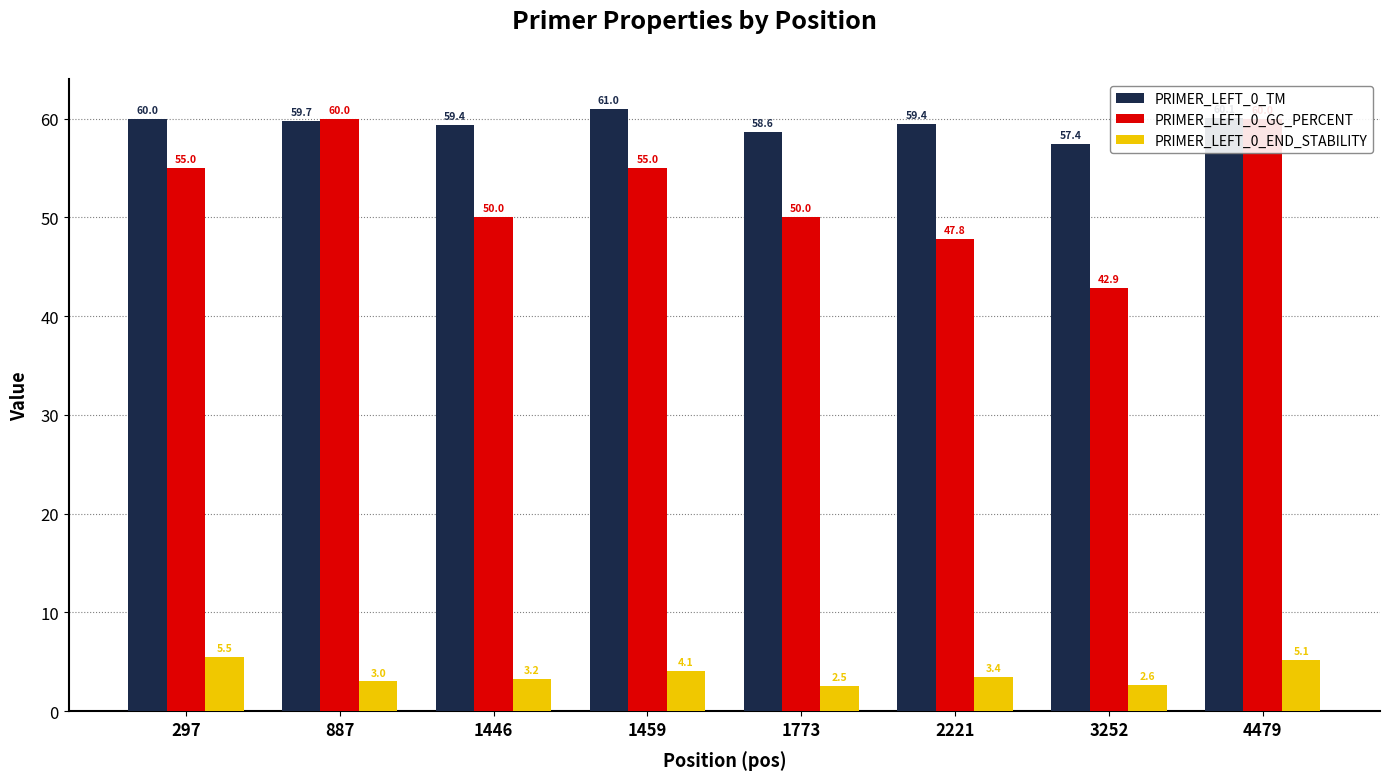

At which category does the chart reach its minimum across all series?

1773